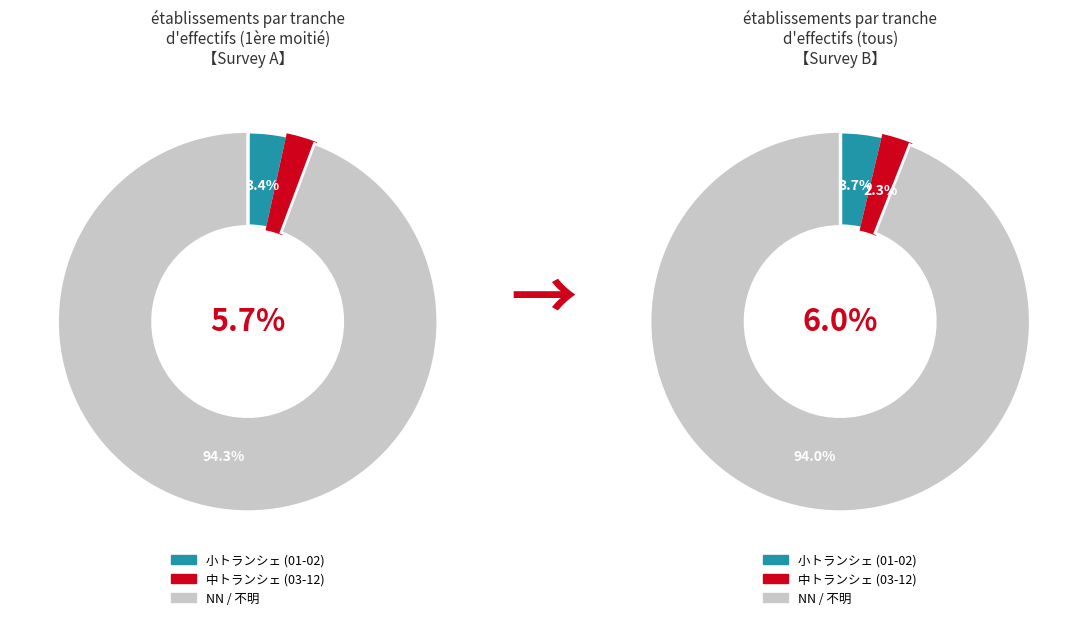

Is 12 the majority of the pie?

No